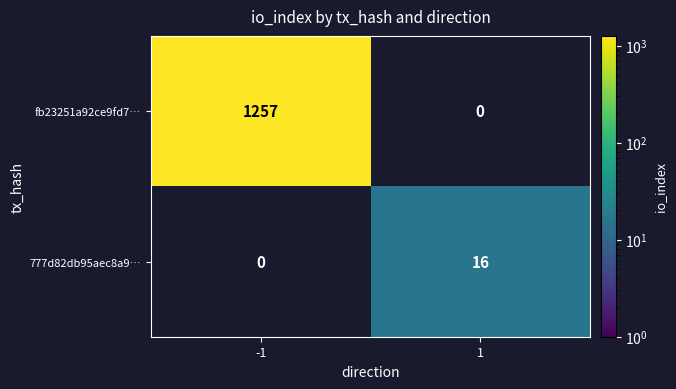

What value does the 777d82db95aec8a9… series have at 1?

16